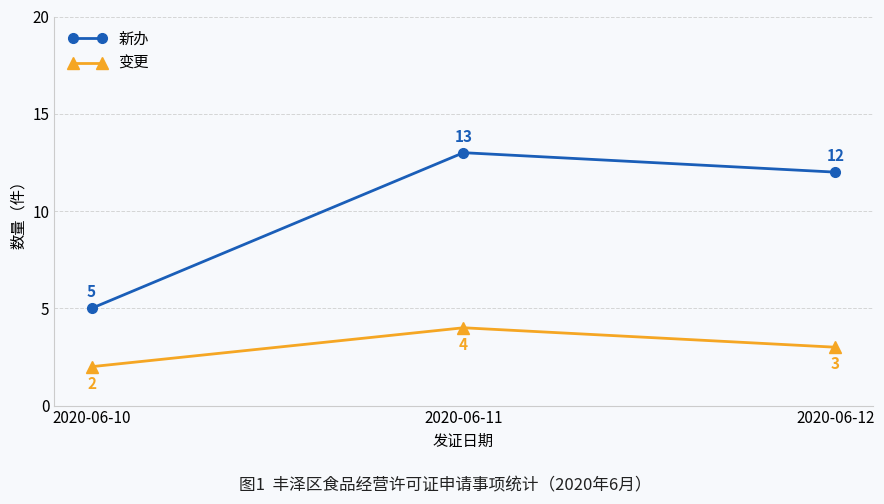

At how many categories does at least one series exceed 2?

3